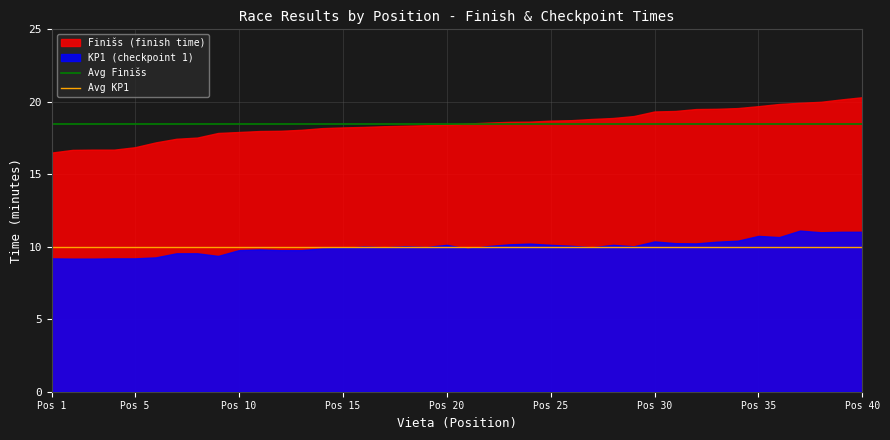

What is the minimum value shown in the chart?

9.2